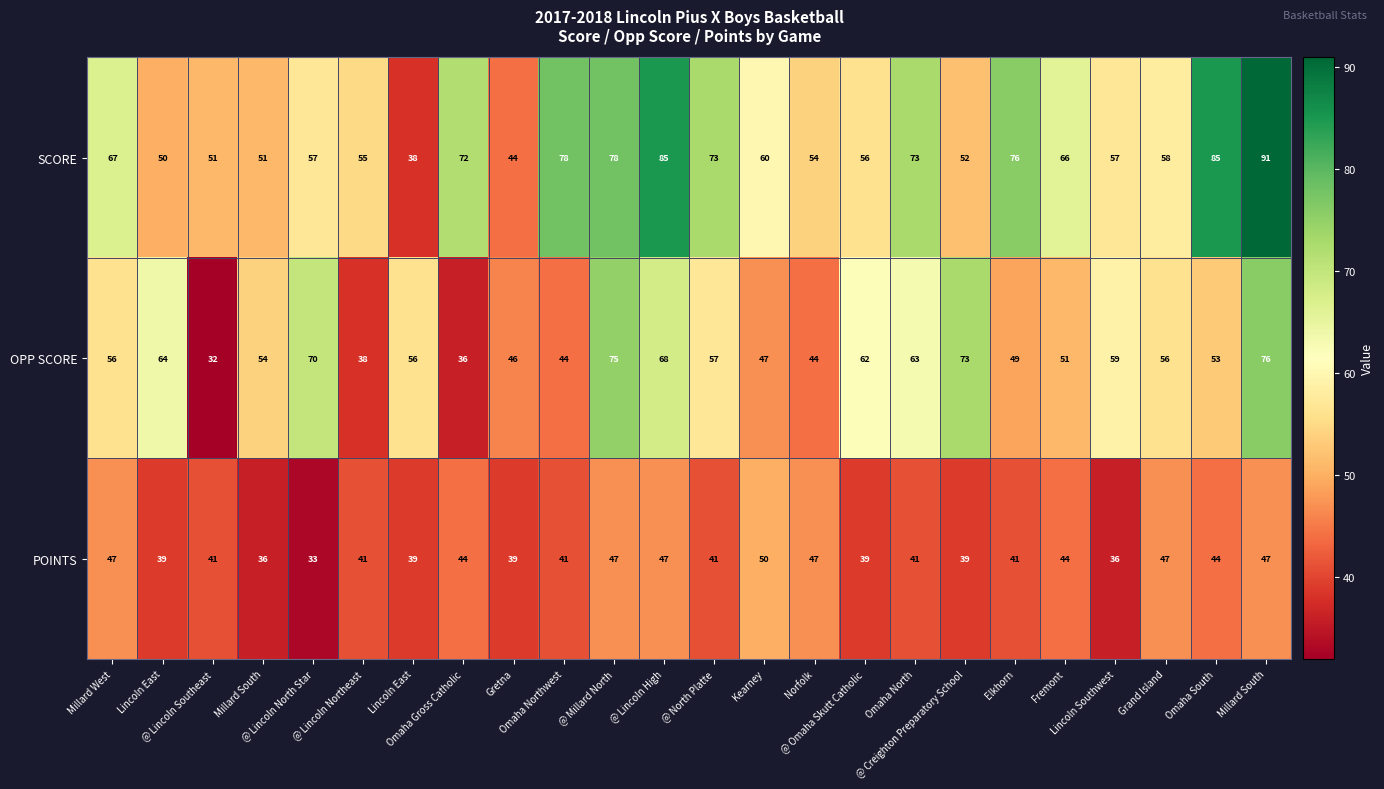

List the series in order of their overall mean, lowest first.

POINTS, OPP SCORE, SCORE